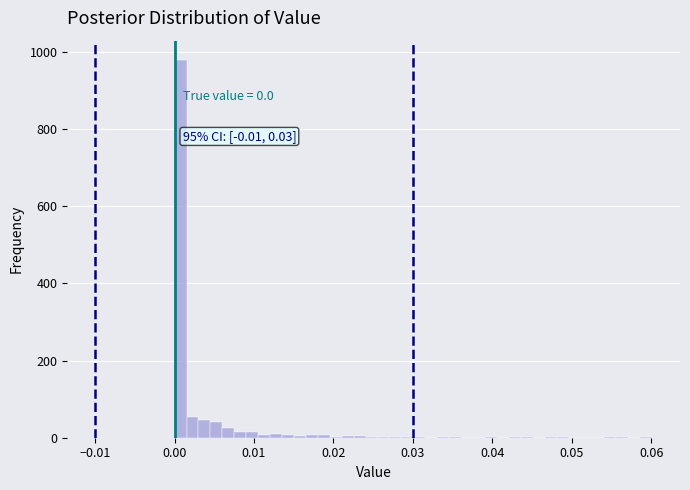

Read against the x-axis, roughly where is the centre of the tallest bar?

0.001